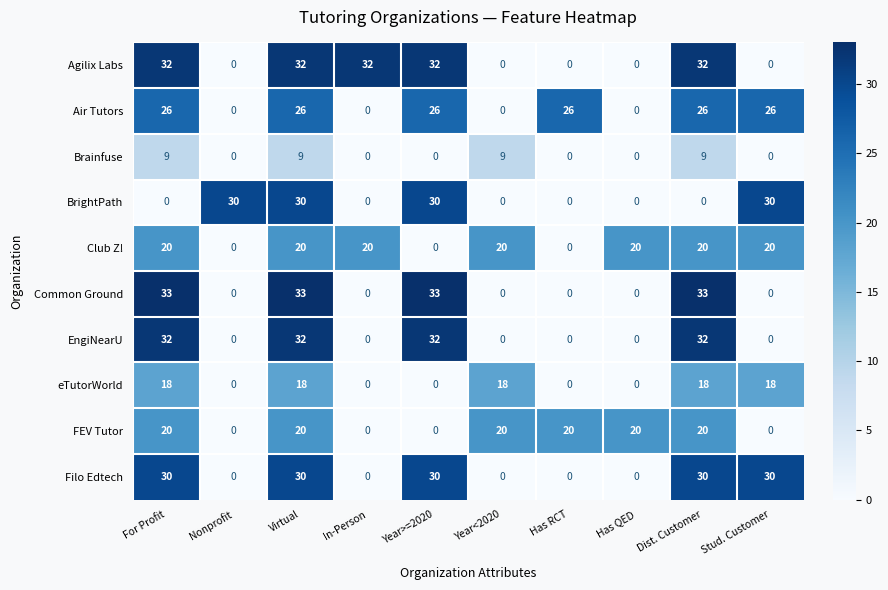

What is the difference between the highest and lowest values at For Profit?

33